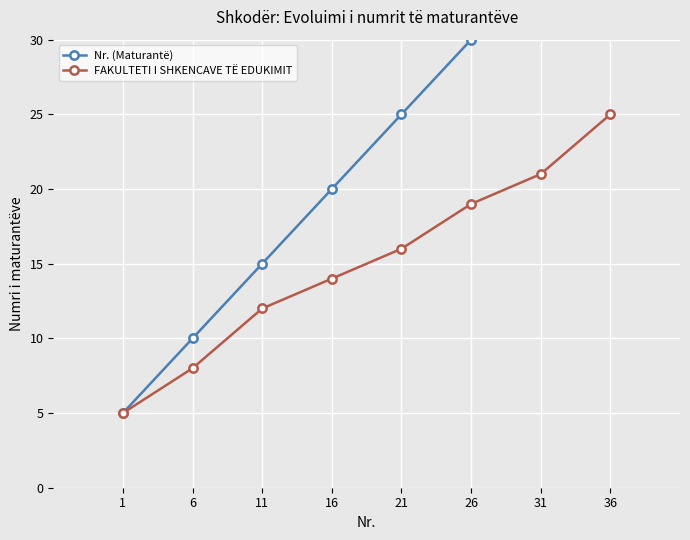

True or false: FAKULTETI I SHKENCAVE TË EDUKIMIT and Nr. (Maturantë) cross at least once.

False